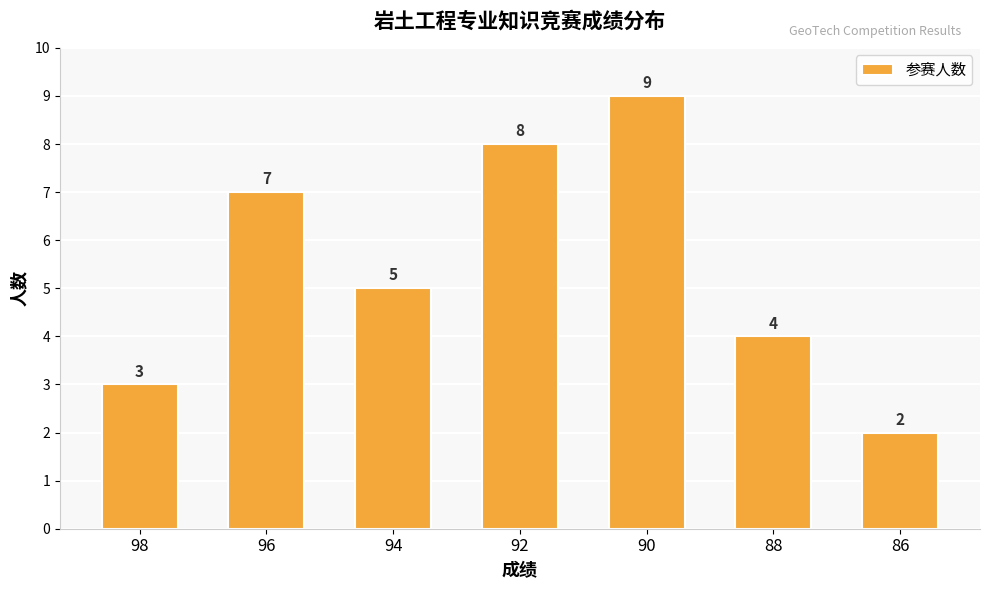

Reading left to right, what are all the values shown in this chart?

98=3	96=7	94=5	92=8	90=9	88=4	86=2